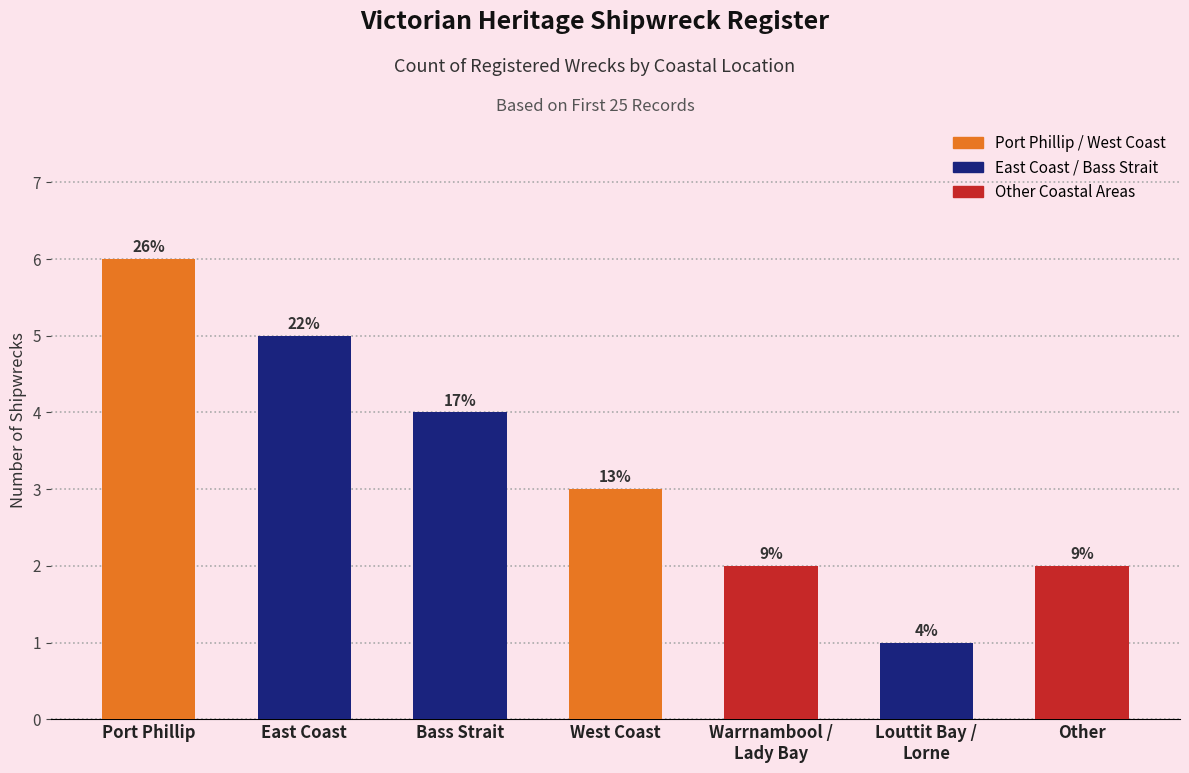

What is the change in value from Port Phillip to Other?

-4